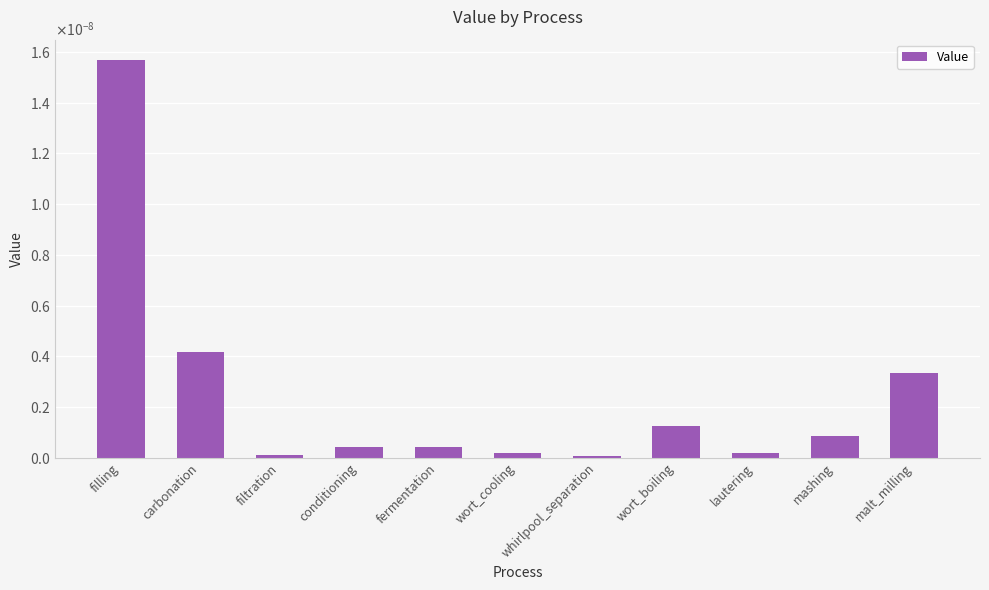

What is the label of the 1st bar from the right?

malt_milling